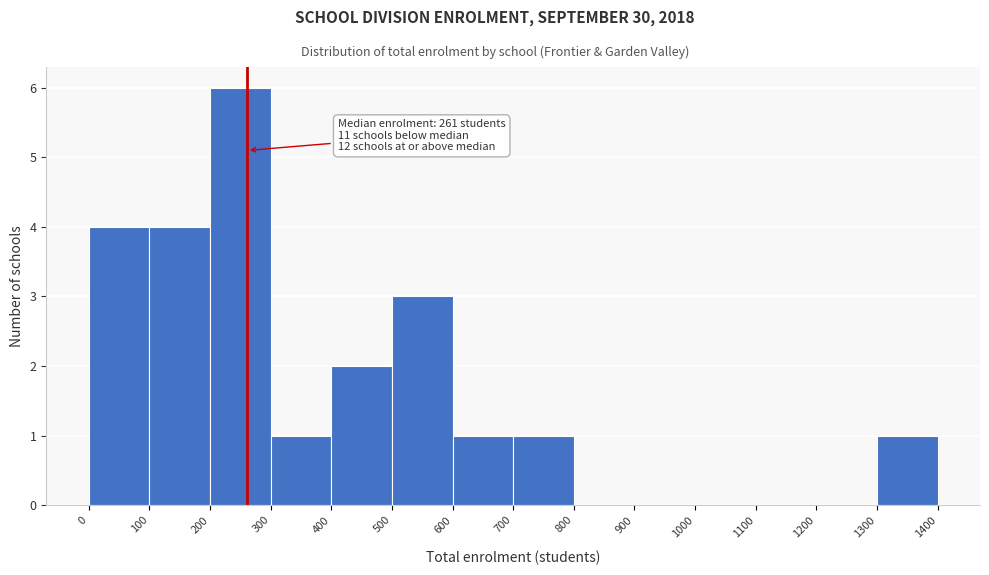

Which range on the x-axis has the tallest bar?

200 to 300